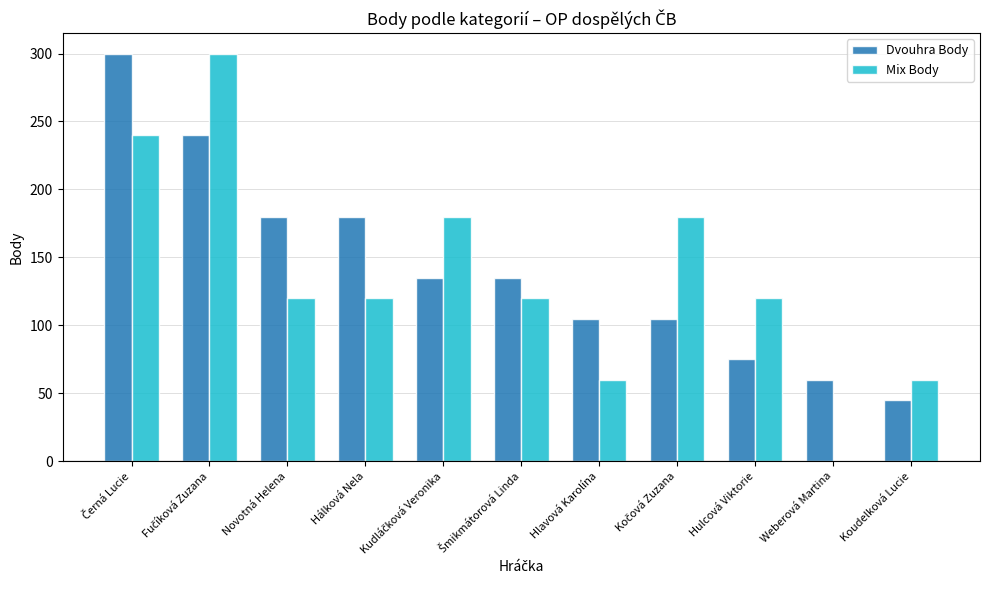

What is the approximate value of Mix Body at Novotná Helena?

120